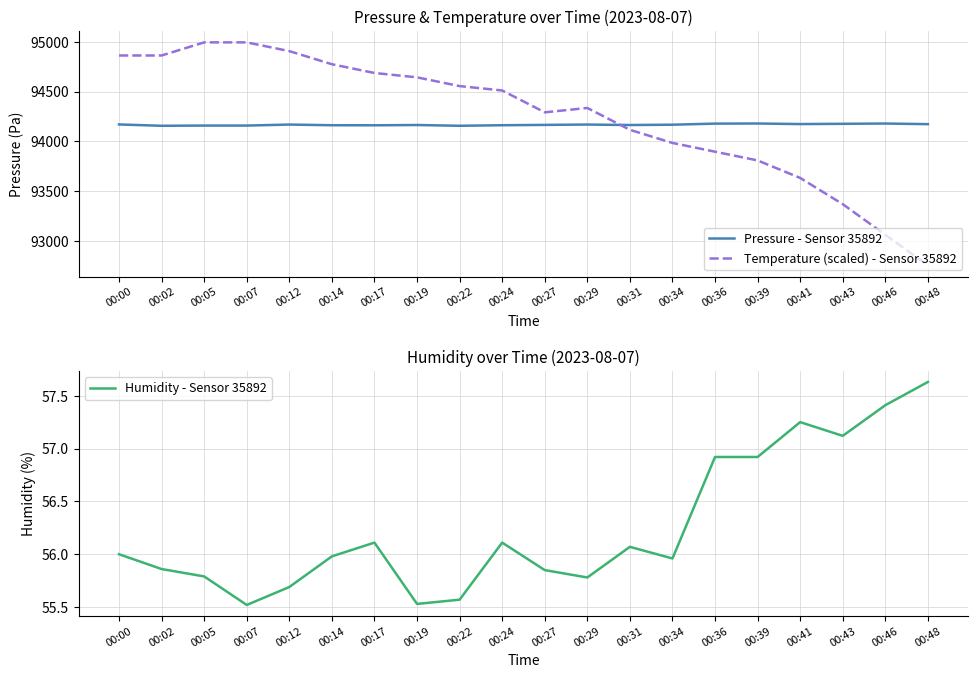

True or false: Humidity - Sensor 35892 and Temperature (scaled) - Sensor 35892 cross at least once.

False